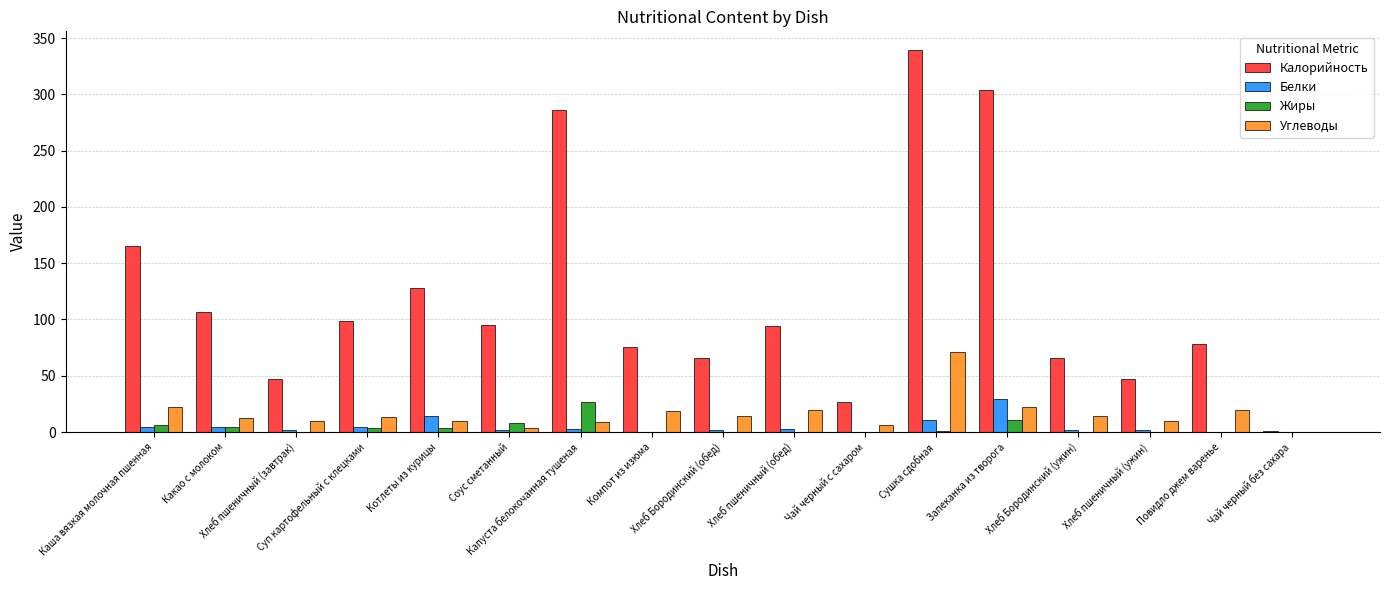

What is the maximum value for Белки?

29.5